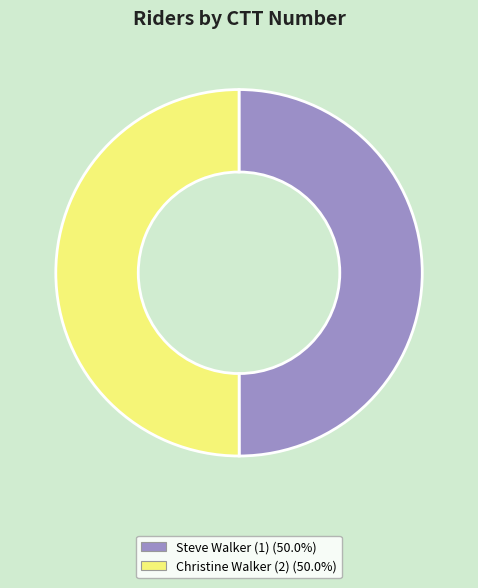

Is the sum of Steve Walker (1) and Christine Walker (2) greater than half?

Yes